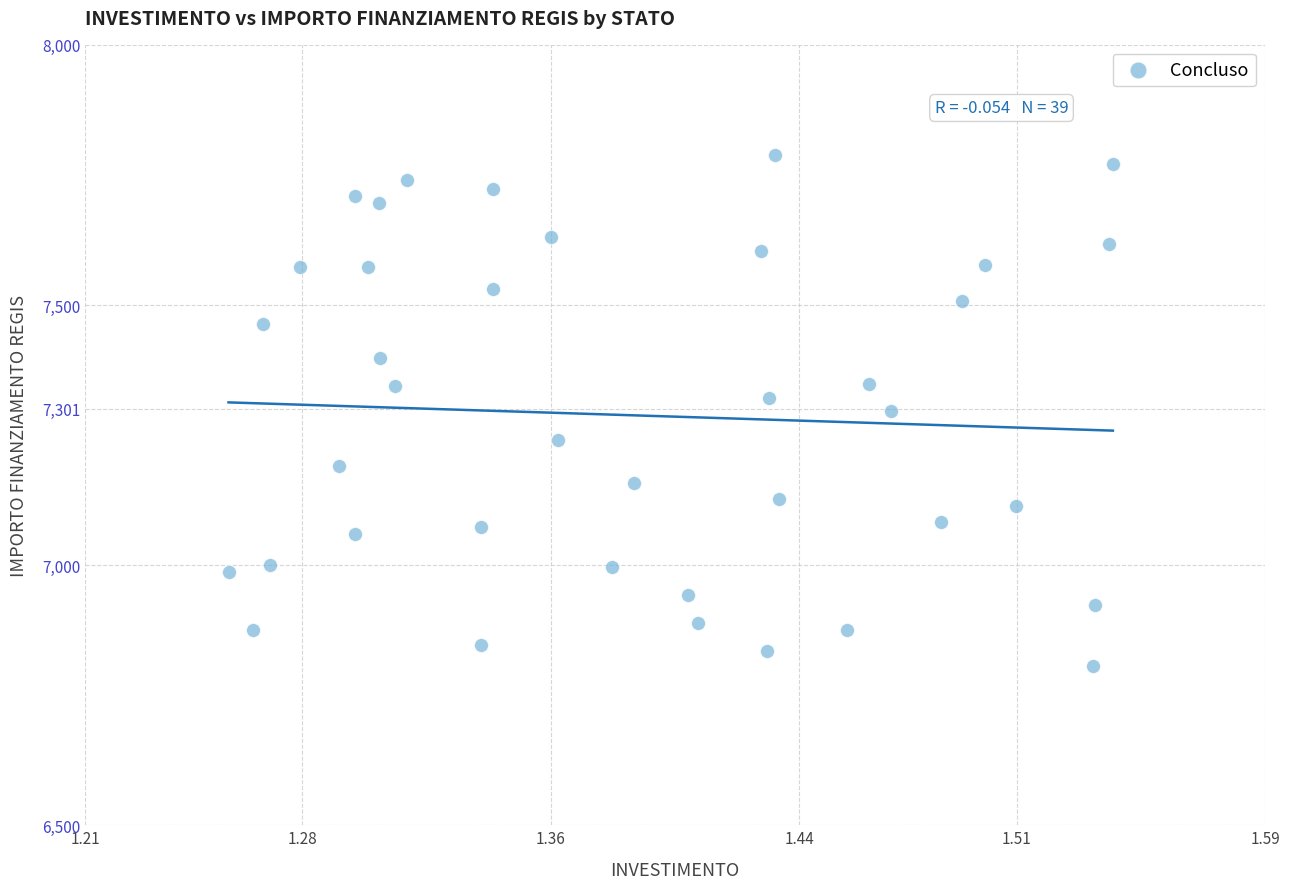

What is the range of Y values (max minus min)?

981.4